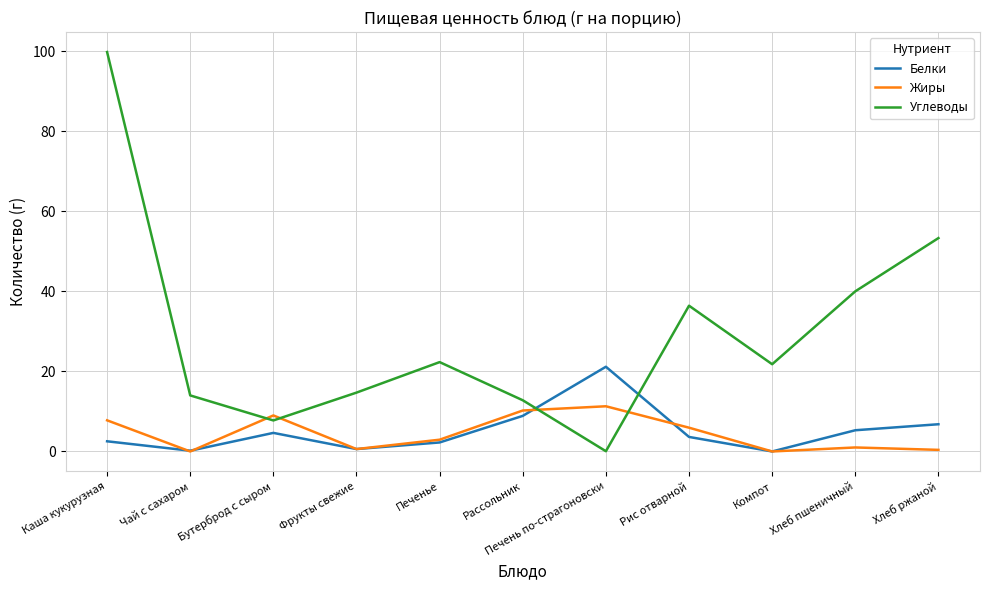

Is the value of Белки at Бутерброд с сыром greater than the value of Углеводы at Каша кукурузная?

No